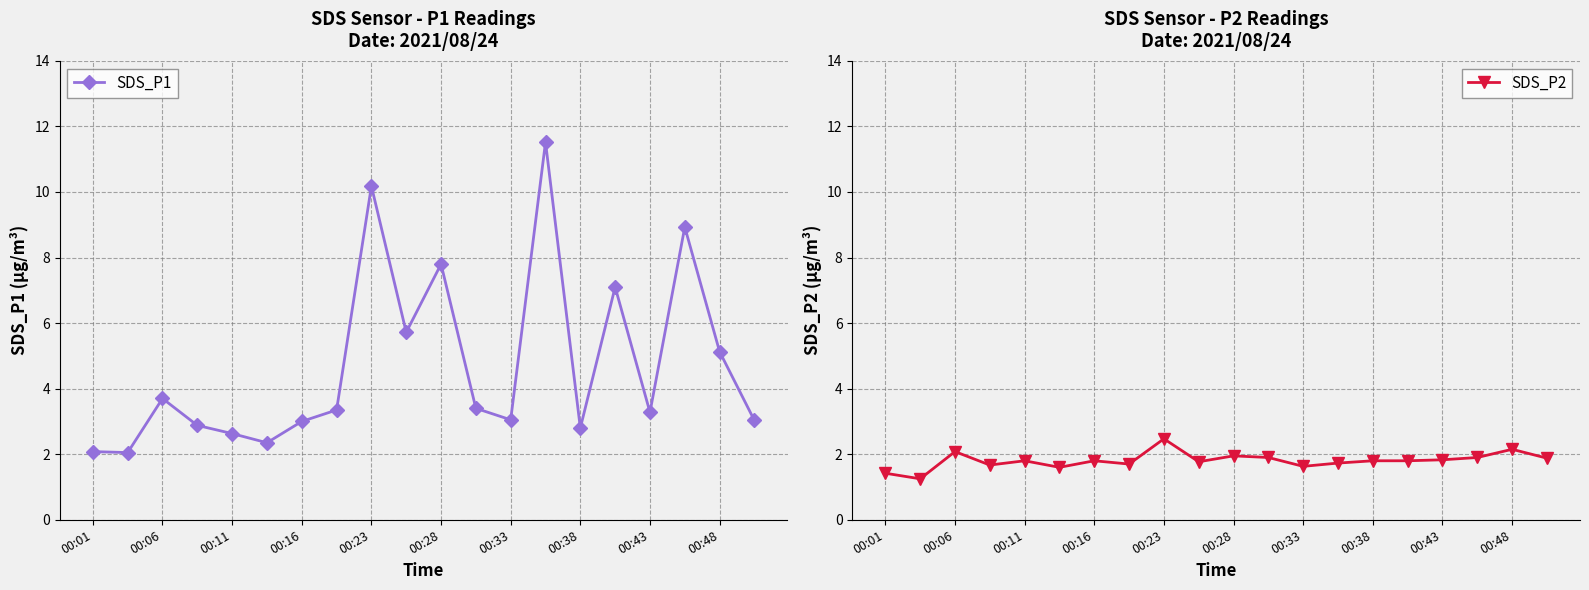

What are all the series names shown in the legend?

SDS_P1, SDS_P2